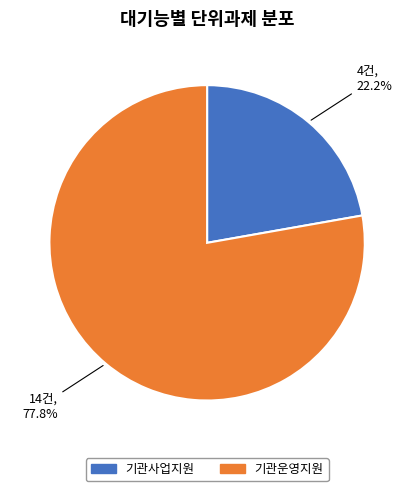

How many slices are in this pie chart?

2